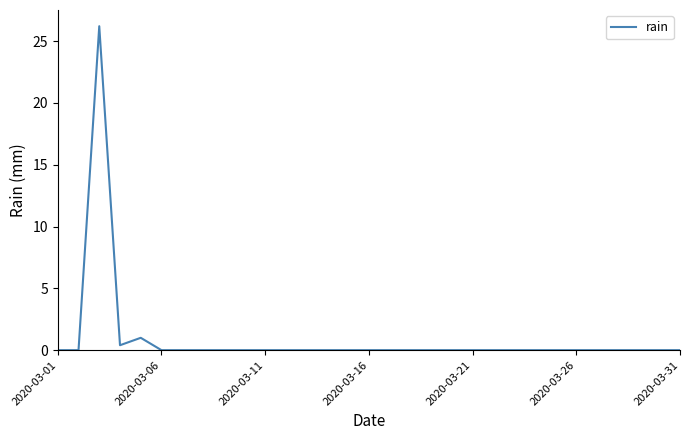

Reading left to right, extract all data points from this chart.

0.0	0.0	26.2	0.4	1.0	0.0	0.0	0.0	0.0	0.0	0.0	0.0	0.0	0.0	0.0	0.0	0.0	0.0	0.0	0.0	0.0	0.0	0.0	0.0	0.0	0.0	0.0	0.0	0.0	0.0	0.0